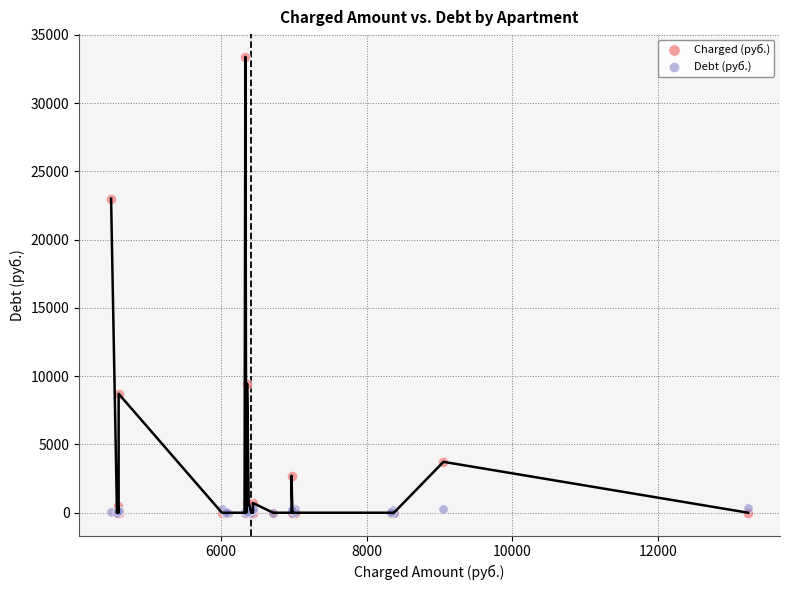

Which series has the largest Y range (max minus min)?

Charged (руб.)